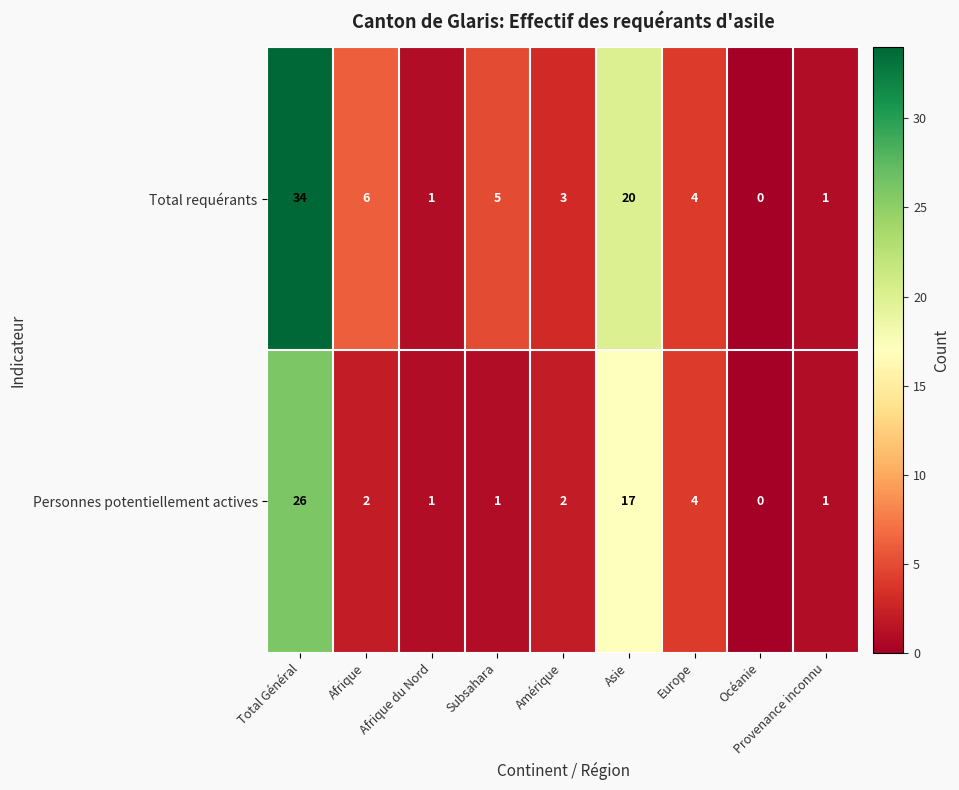

How many series are shown in this chart?

2